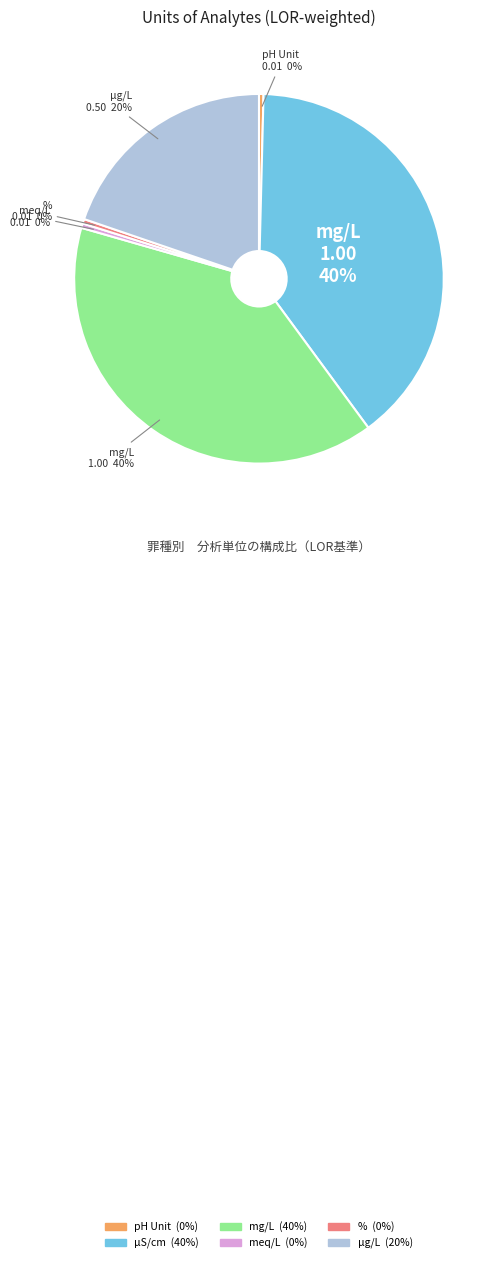

True or false: % accounts for 0% of the total.

True